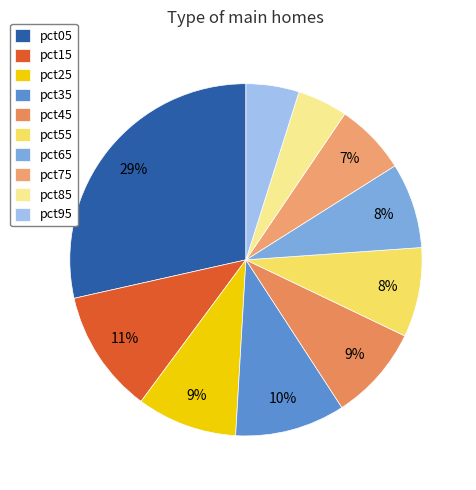

To the nearest percent, what portion does pct75 represent?

7%